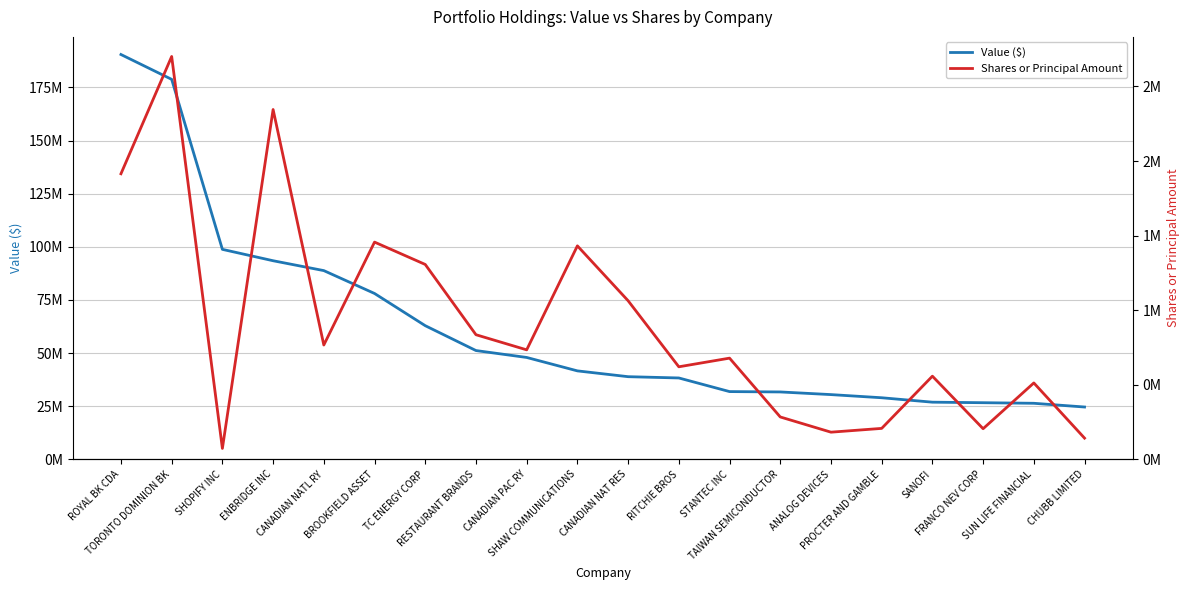

What are all the series names shown in the legend?

Value ($), Shares or Principal Amount